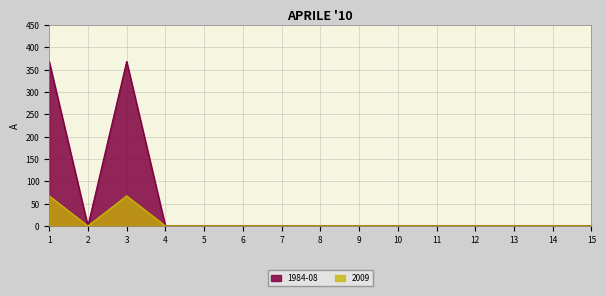

Does the chart have visible grid lines?

Yes